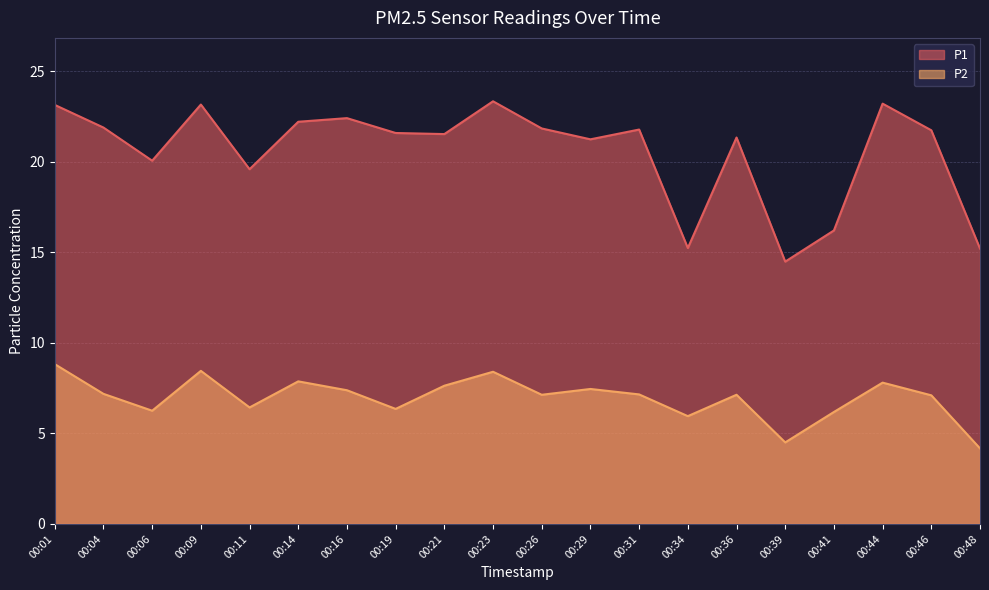

Reading right to left, what are all the values shown in this chart?

P1: 00:48=15.2	00:46=21.7	00:44=23.2	00:41=16.2	00:39=14.5	00:36=21.3	00:34=15.2	00:31=21.8	00:29=21.2	00:26=21.8	00:23=23.3	00:21=21.5	00:19=21.6	00:16=22.4	00:14=22.2	00:11=19.6	00:09=23.1	00:06=20.1	00:04=21.9	00:01=23.1
P2: 00:48=4.2	00:46=7.1	00:44=7.8	00:41=6.2	00:39=4.5	00:36=7.1	00:34=6.0	00:31=7.2	00:29=7.5	00:26=7.1	00:23=8.4	00:21=7.6	00:19=6.3	00:16=7.4	00:14=7.9	00:11=6.4	00:09=8.4	00:06=6.2	00:04=7.2	00:01=8.8